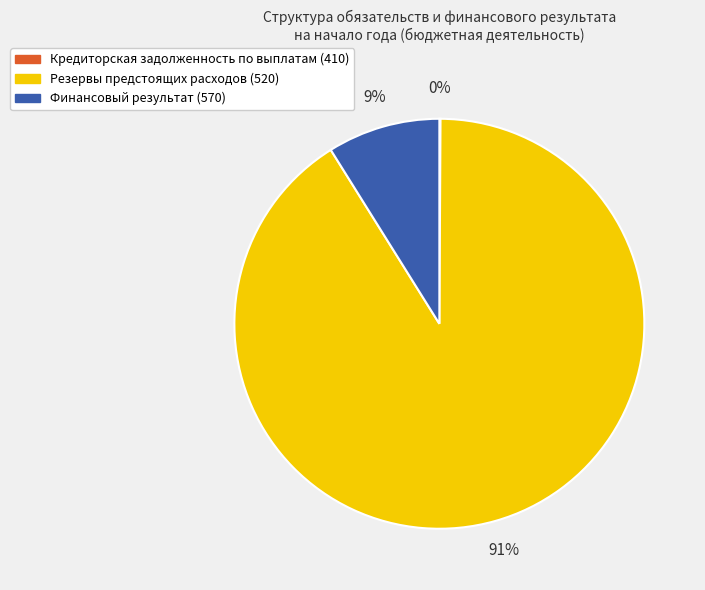

Does Резервы предстоящих расходов (520) represent more than half of the total?

Yes